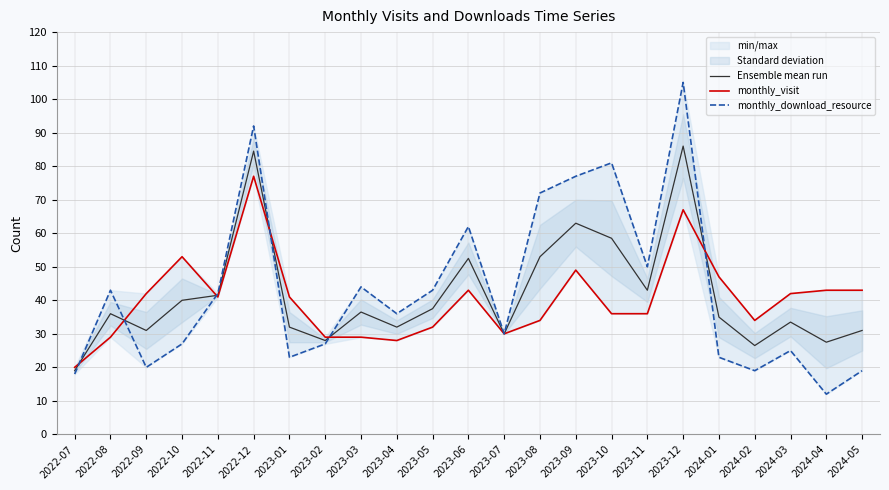

Read the Ensemble mean run value at 2024-03.

33.5